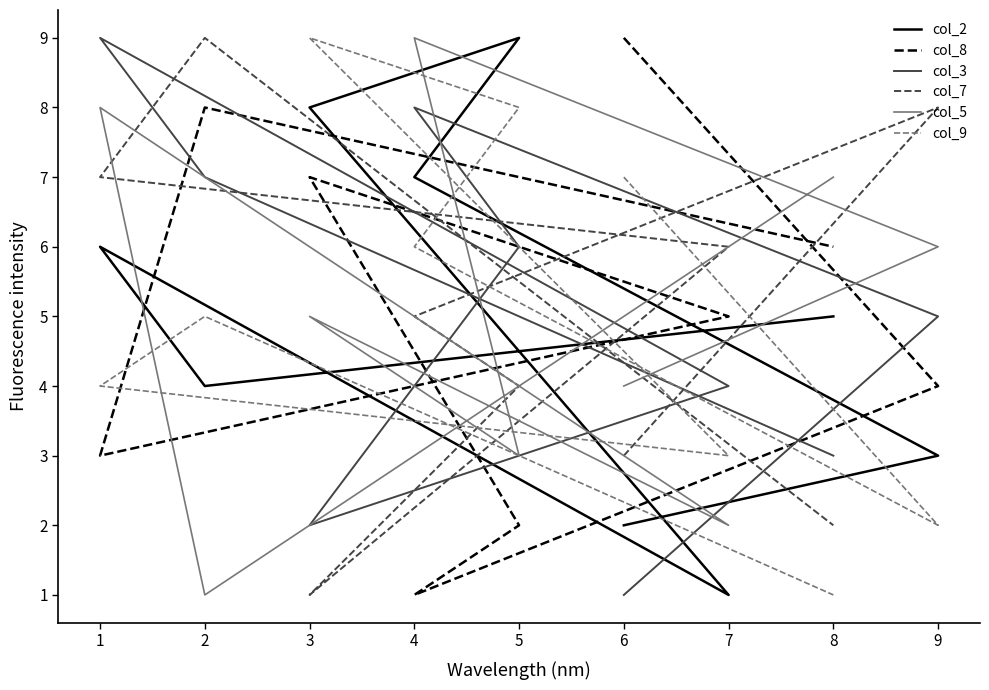

Count the col_9 values in the range 3 to 7.

5